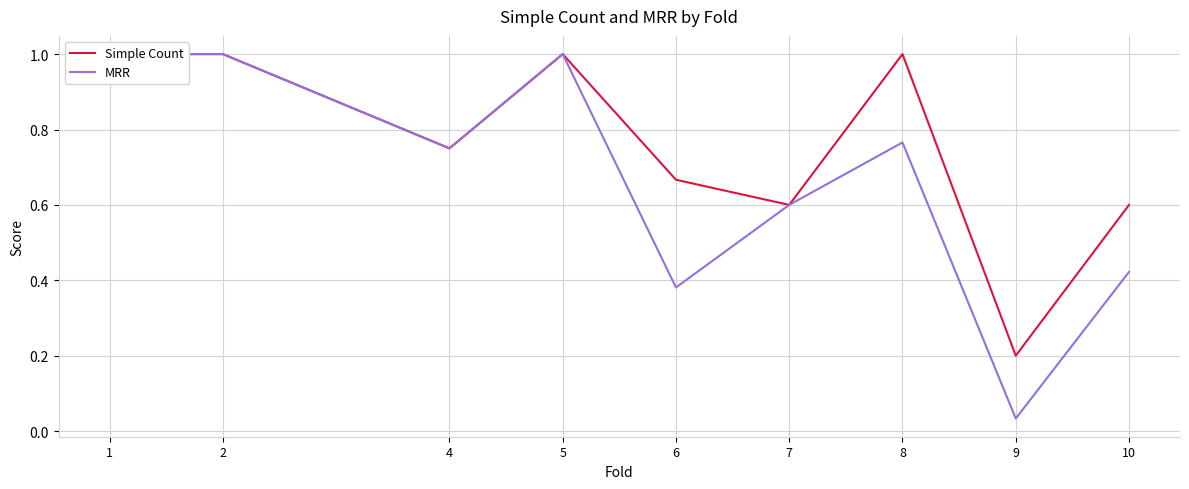

Where is MRR nearest to the value 0?

9